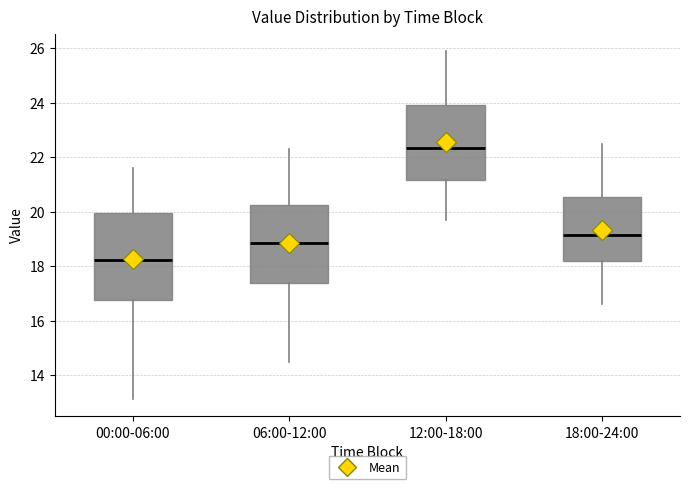

Which box has the lowest median line?

00:00-06:00